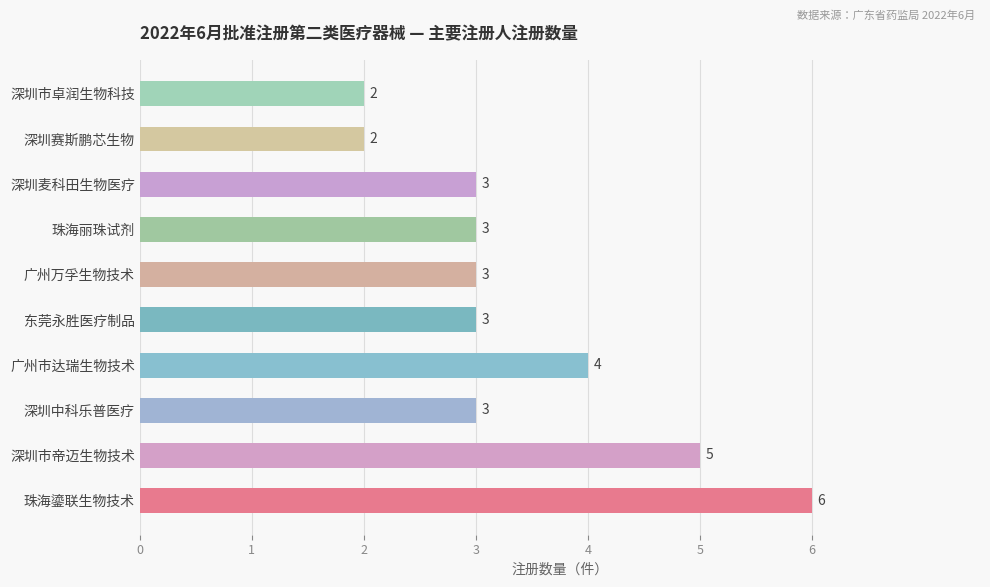

Reading bottom to top, transcribe all the data shown in this chart.

6	5	3	4	3	3	3	3	2	2